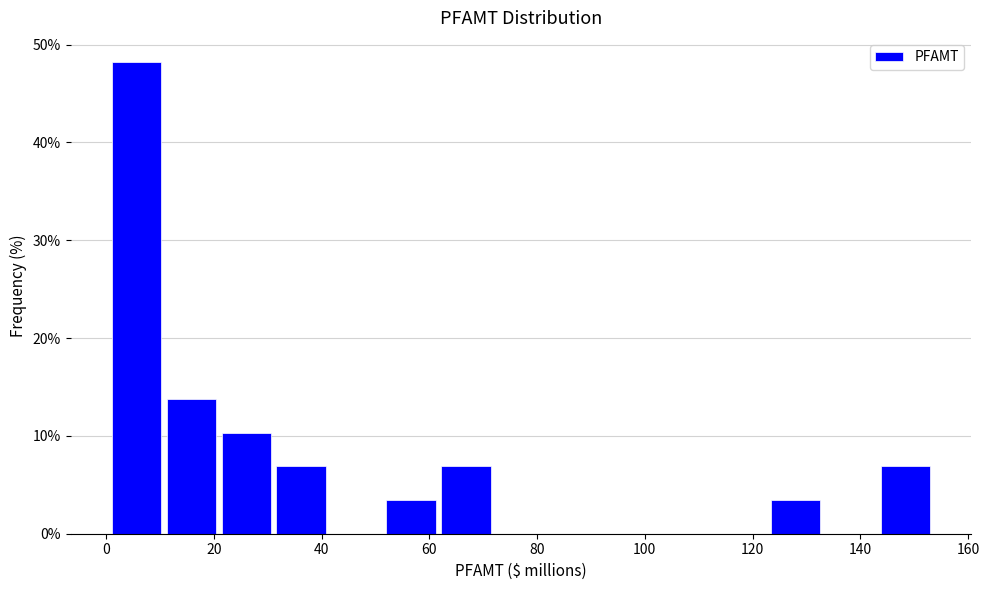

What is the height of the bar covering 52.0 to 62.2 on the x-axis? Neither the bar edges nor the heights are printed on the chart, so give them approximately, as read against the axes.

3